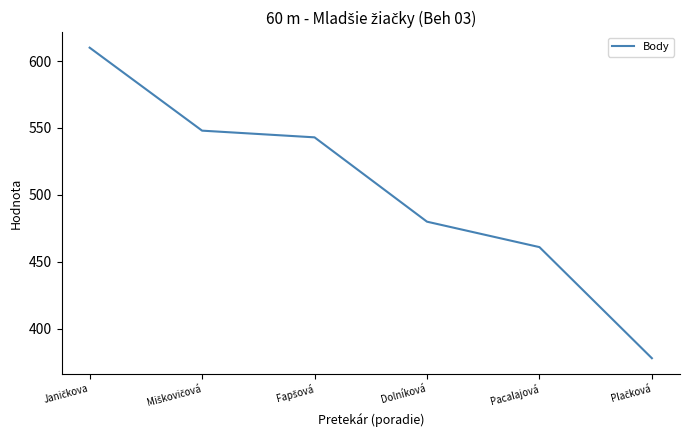

True or false: the data has more than 0 interior local peaks.

False